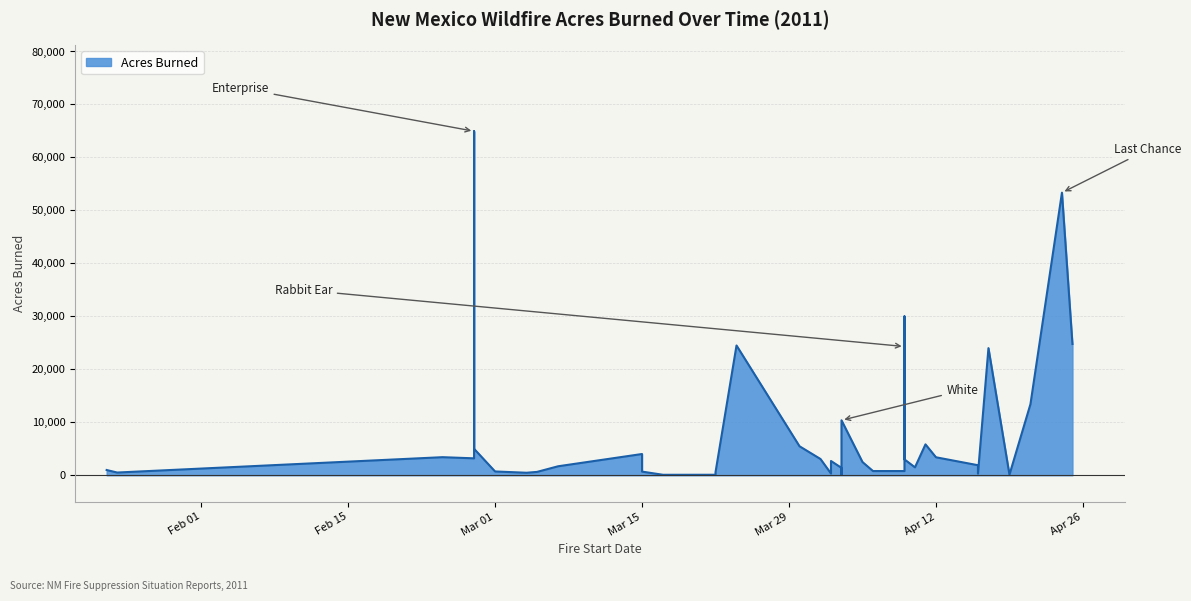

Where is the data nearest to the value 32515?

2011-04-09